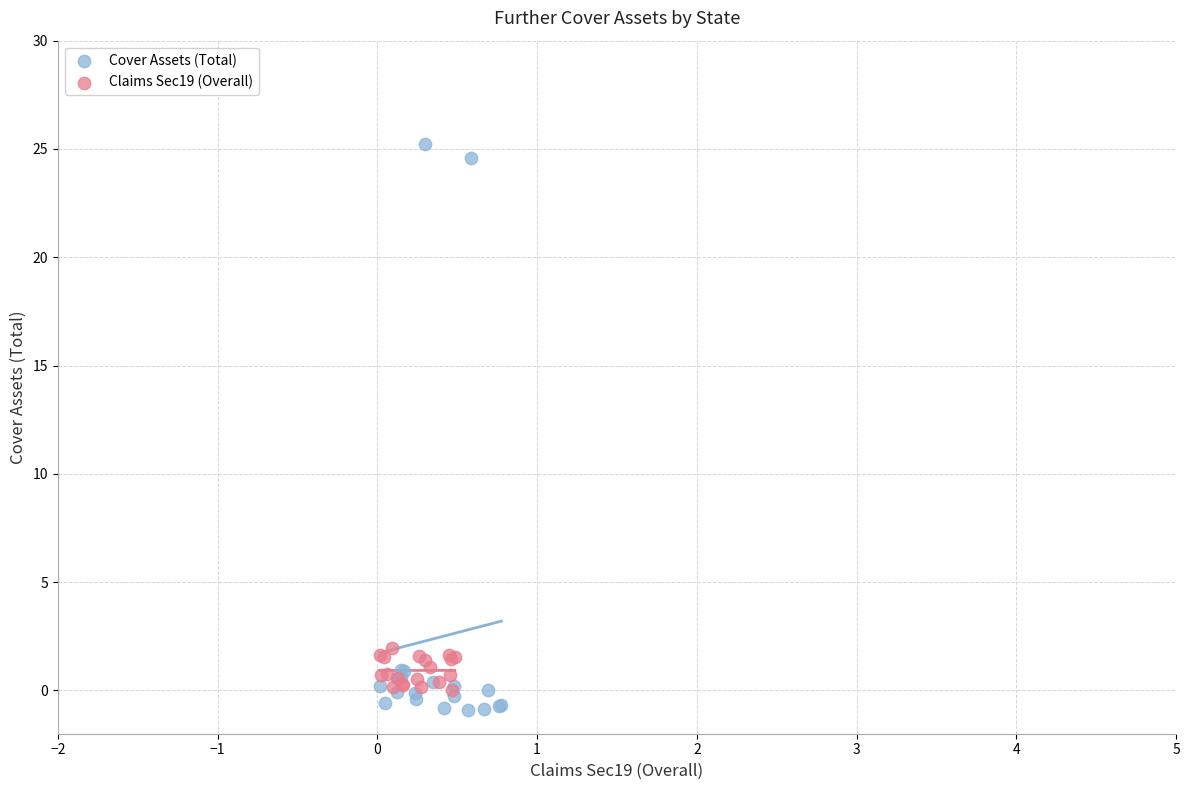

Which series reaches the minimum Y coordinate?

Cover Assets (Total)